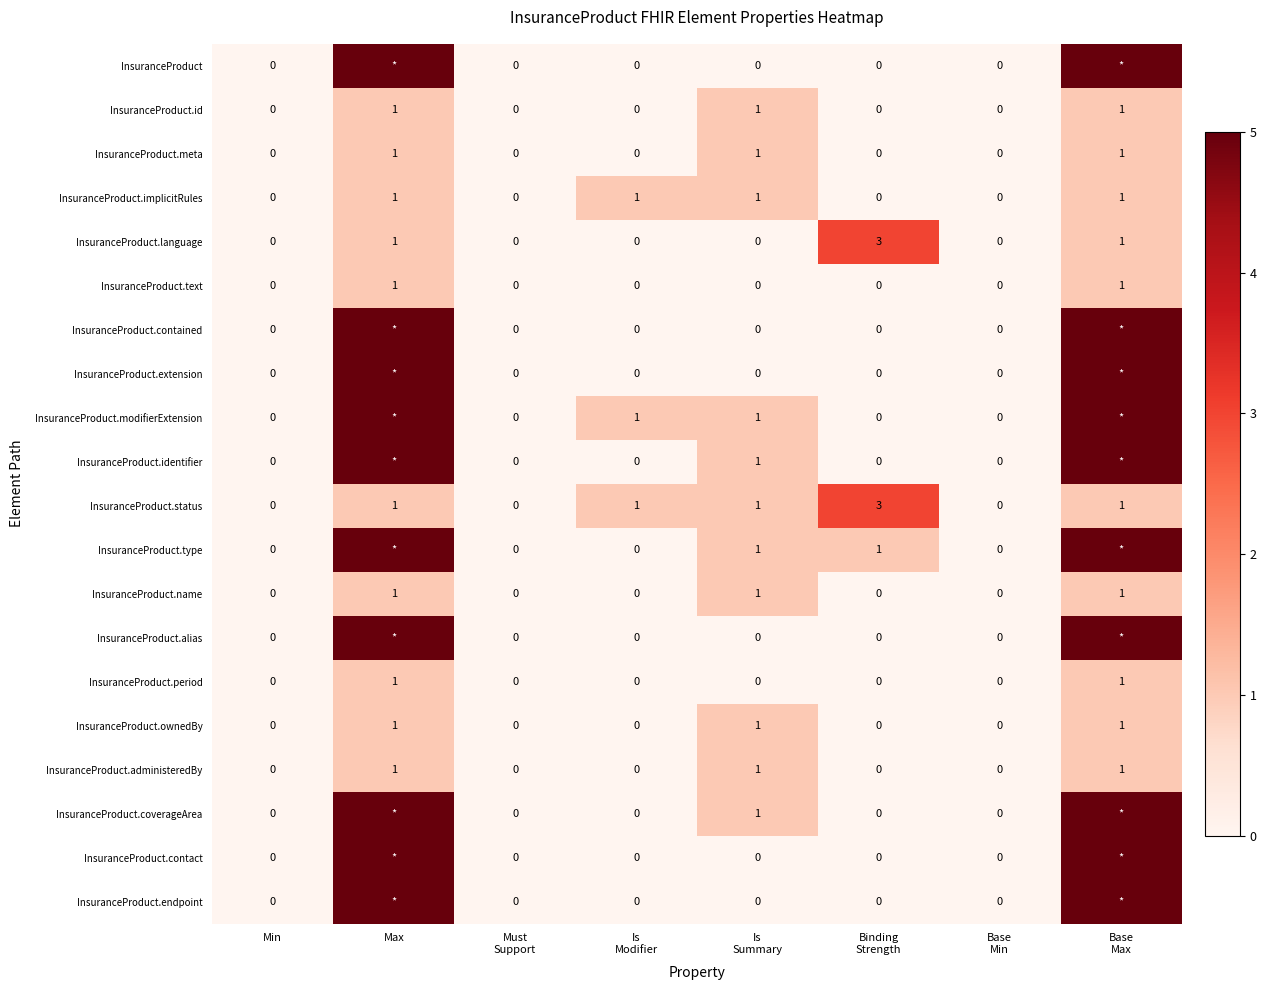

What is the sum of all InsuranceProduct.administeredBy values?

3